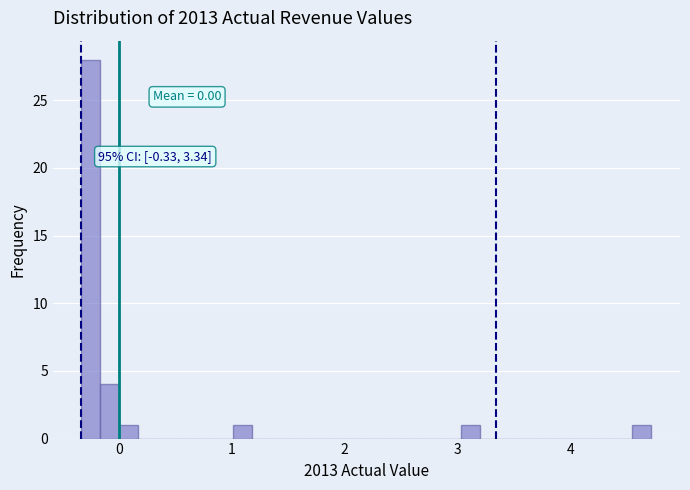

Around what value on the x-axis is the tallest bar? Give the approximate position of its centre, as read against the axis.

-0.2